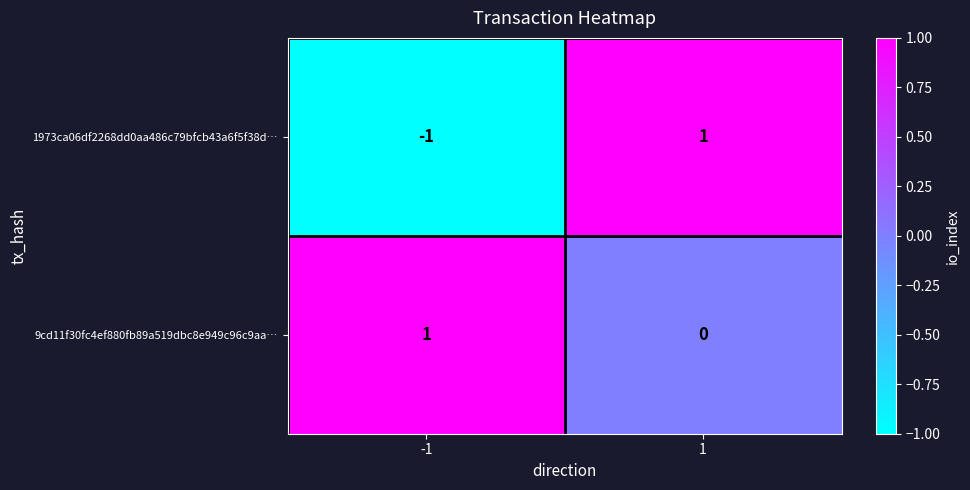

List the labels in order of 9cd11f30fc4ef880fb89a519dbc8e949c96c9aa… value, smallest first.

1, -1